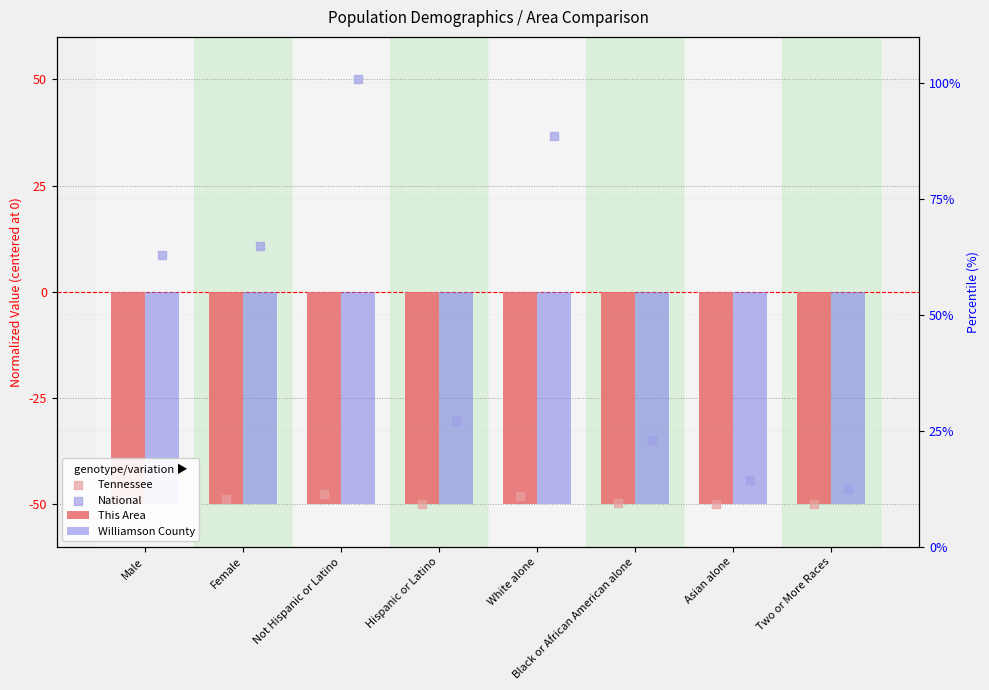

At which category is the sum across all series the highest?

Not Hispanic or Latino